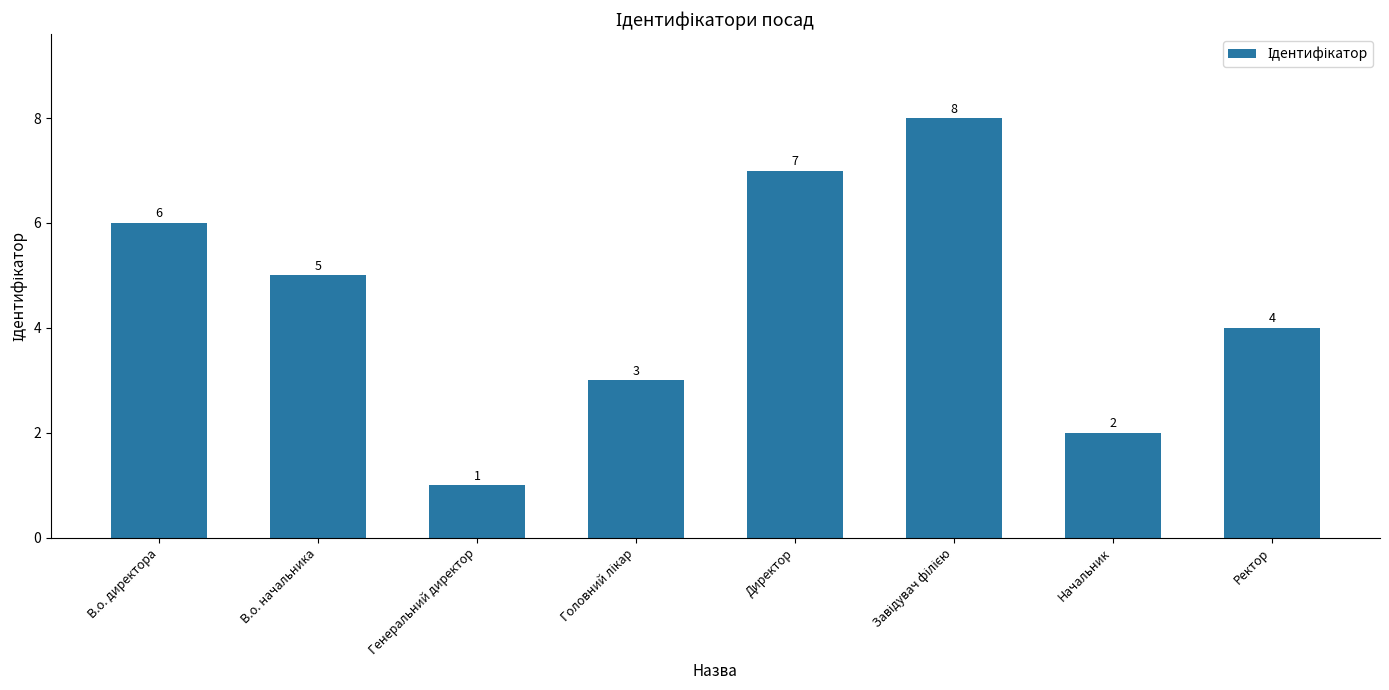

What position from the right is Генеральний директор?

6